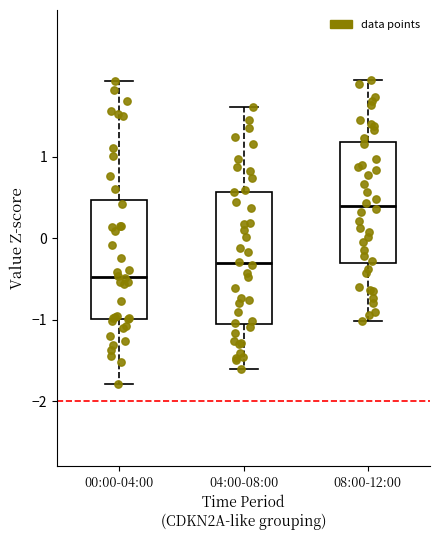

Where does the median line of the box for 08:00-12:00 sit on the y-axis? The values are not printed on the chart, so give them approximately, as read against the axis.

0.4